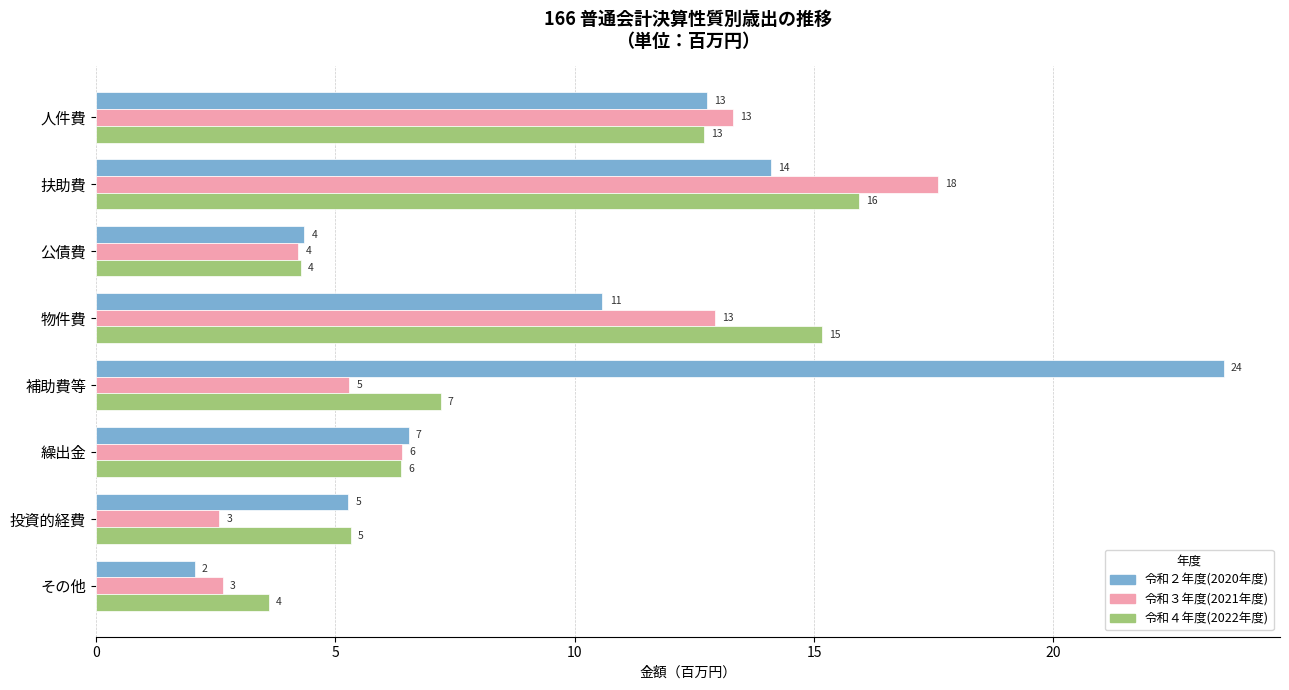

What are all the series names shown in the legend?

令和２年度(2020年度), 令和３年度(2021年度), 令和４年度(2022年度)